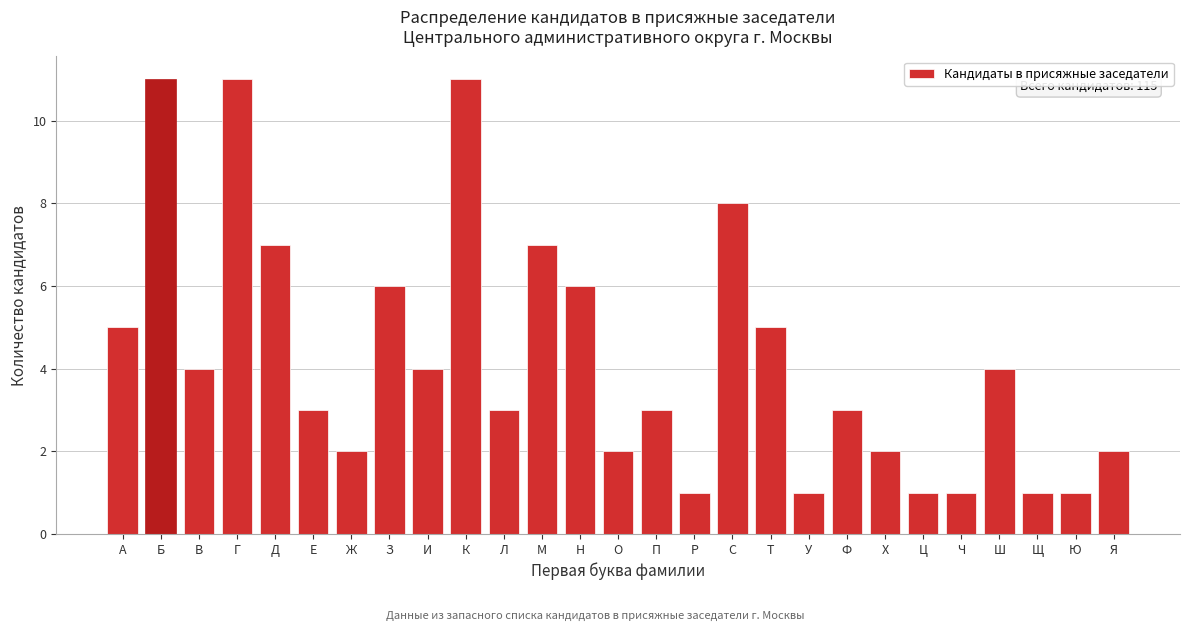

Reading left to right, list all the values displayed in this chart.

А=5	Б=11	В=4	Г=11	Д=7	Е=3	Ж=2	З=6	И=4	К=11	Л=3	М=7	Н=6	О=2	П=3	Р=1	С=8	Т=5	У=1	Ф=3	Х=2	Ц=1	Ч=1	Ш=4	Щ=1	Ю=1	Я=2